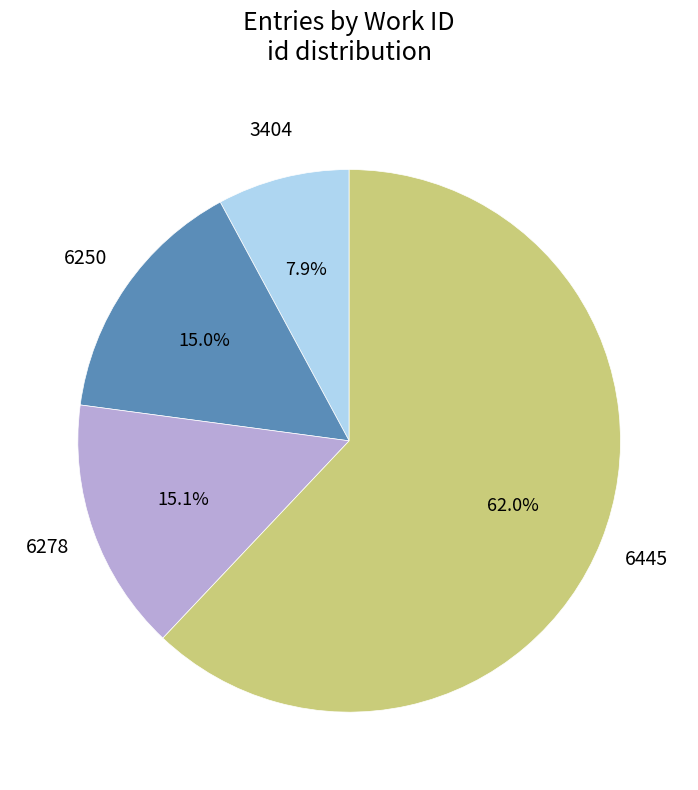

Does any single category account for the majority?

Yes